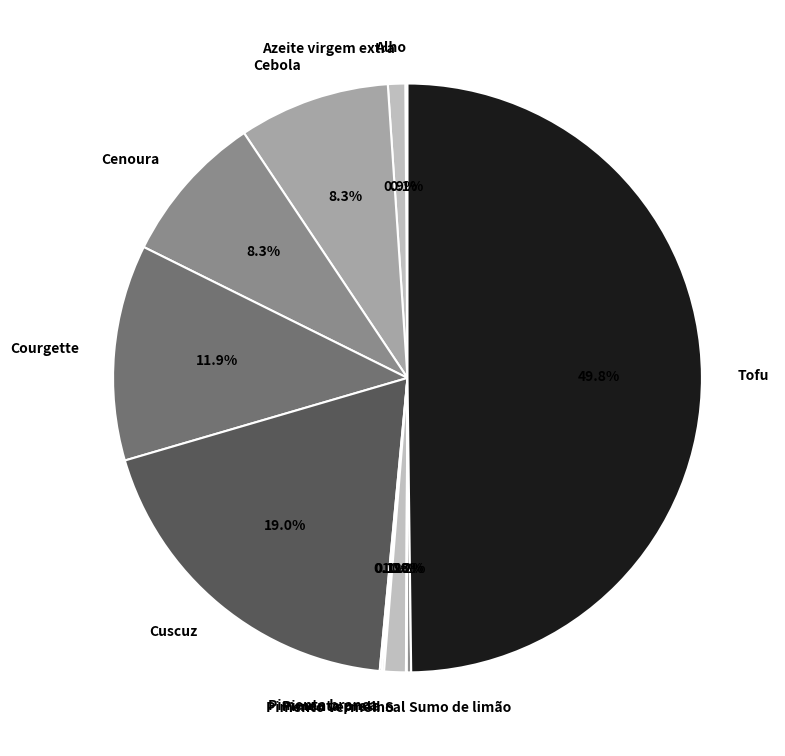

What portion of the pie excludes Cuscuz?

81.0%